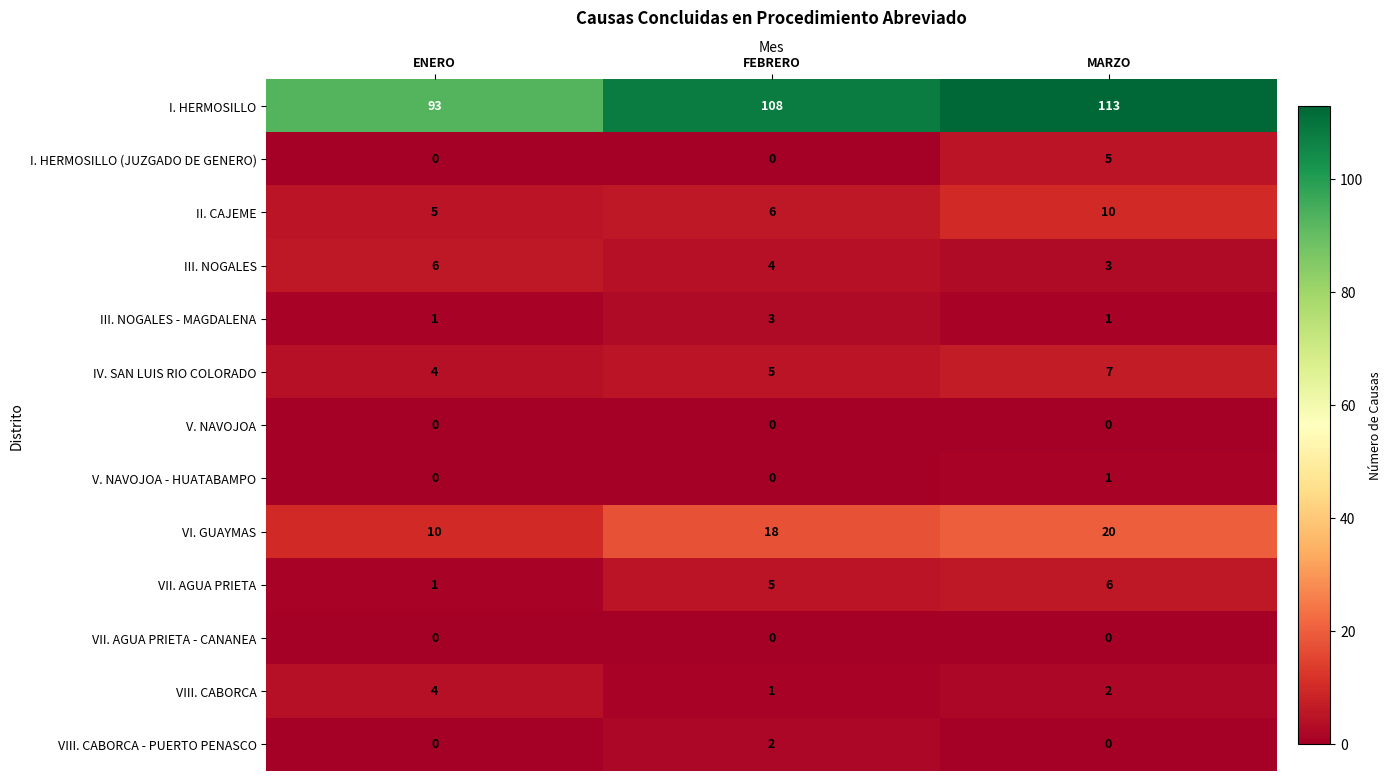

What is the sum of all VIII. CABORCA values?

7